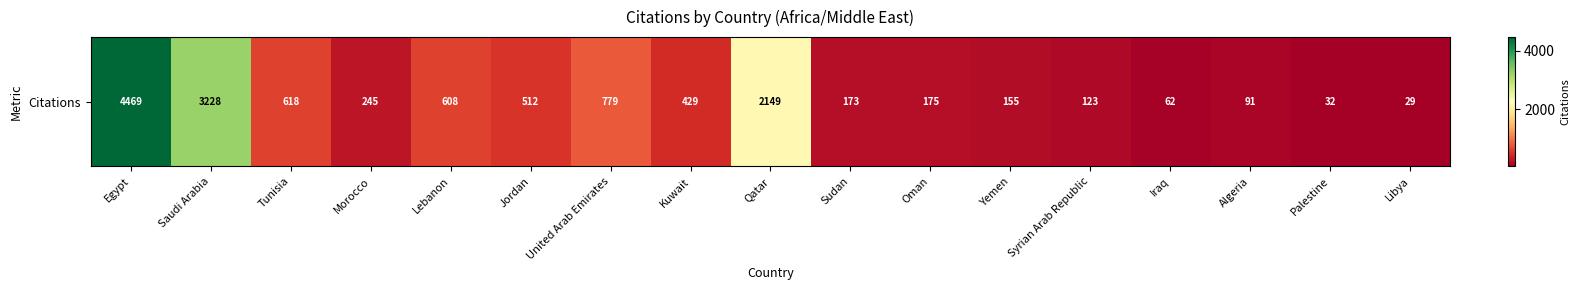

Reading right to left, what are all the values shown in this chart?

29	32	91	62	123	155	175	173	2149	429	779	512	608	245	618	3228	4469